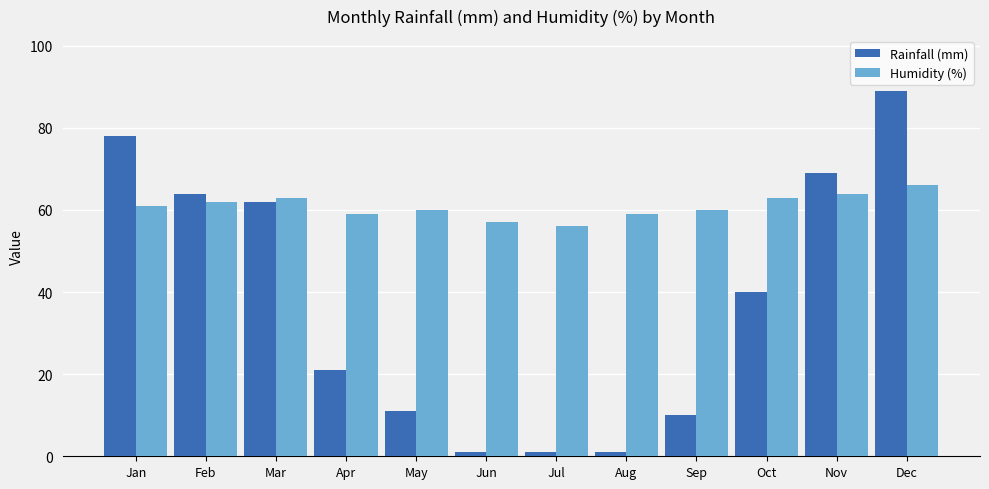

Which series has the largest range (max minus min)?

Rainfall (mm)